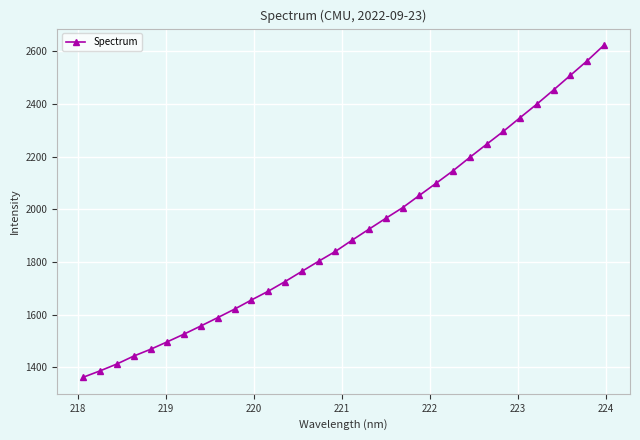

True or false: the data has more than 0 interior local peaks.

False